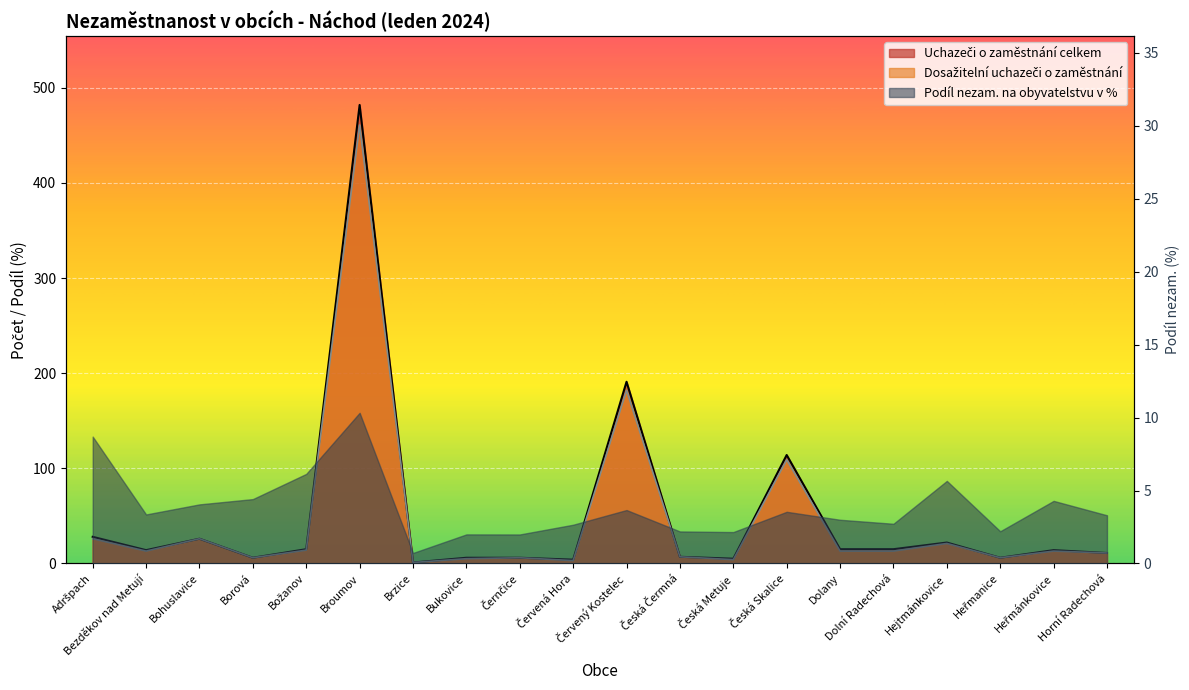

What is the total value across all series at Broumov?

943